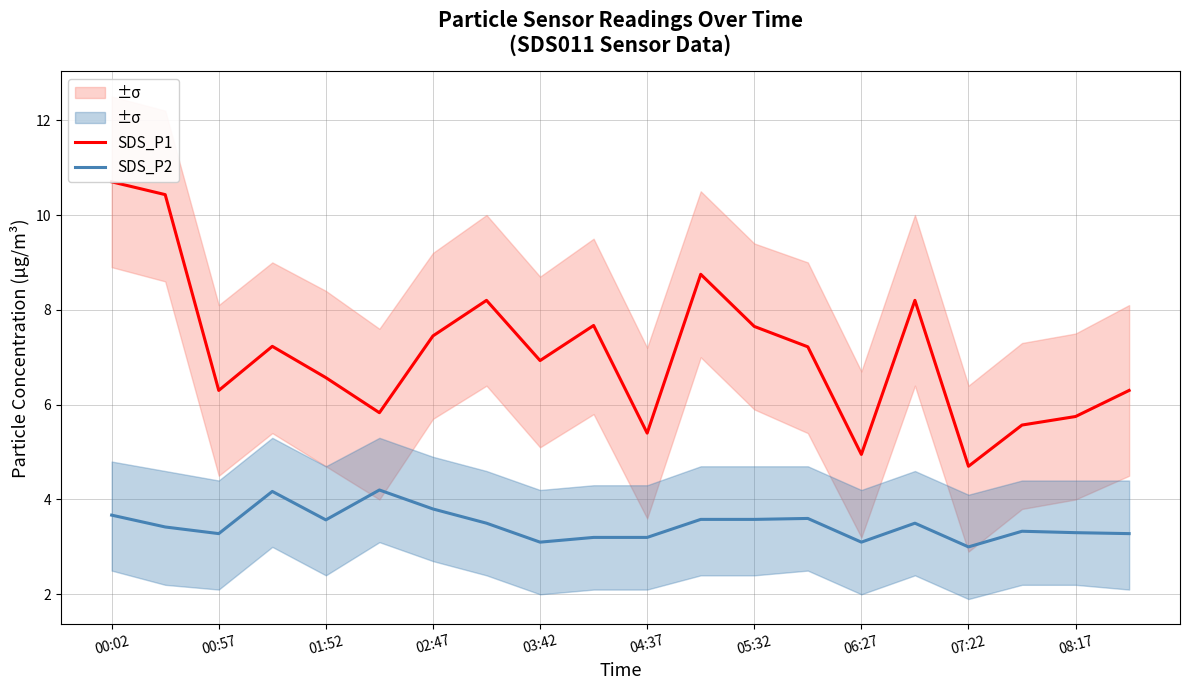

What is the value of the SDS_P1 point at the 2nd from the left?

10.4